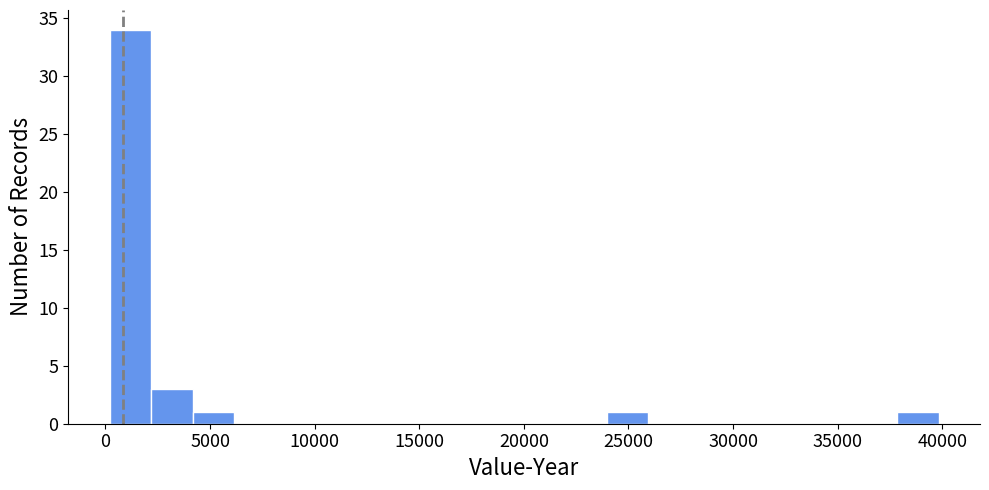

Read against the x-axis, roughly where is the centre of the tallest bar?

1000